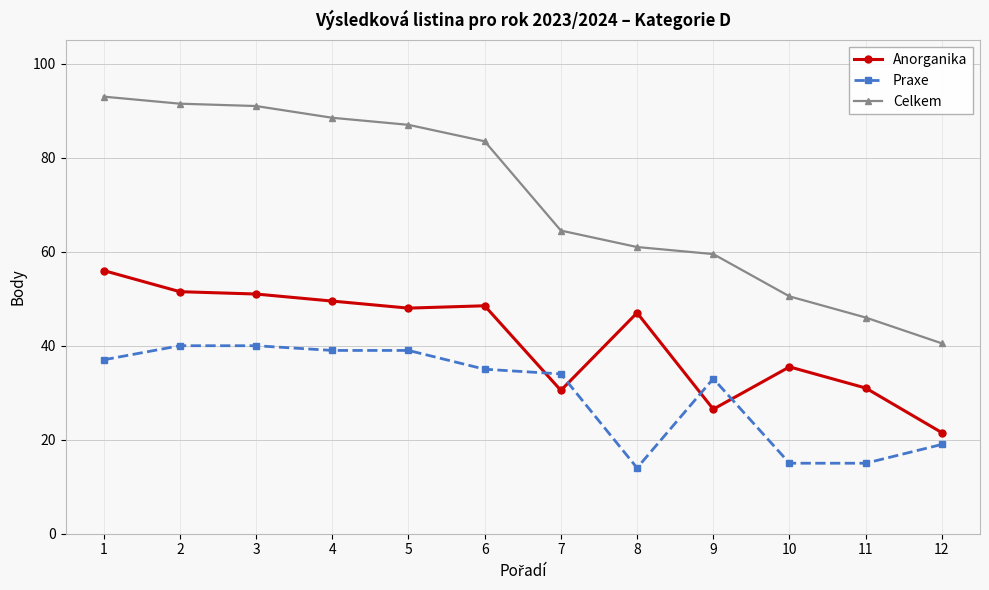

Rank the series by their average value, from lowest to highest.

Praxe, Anorganika, Celkem